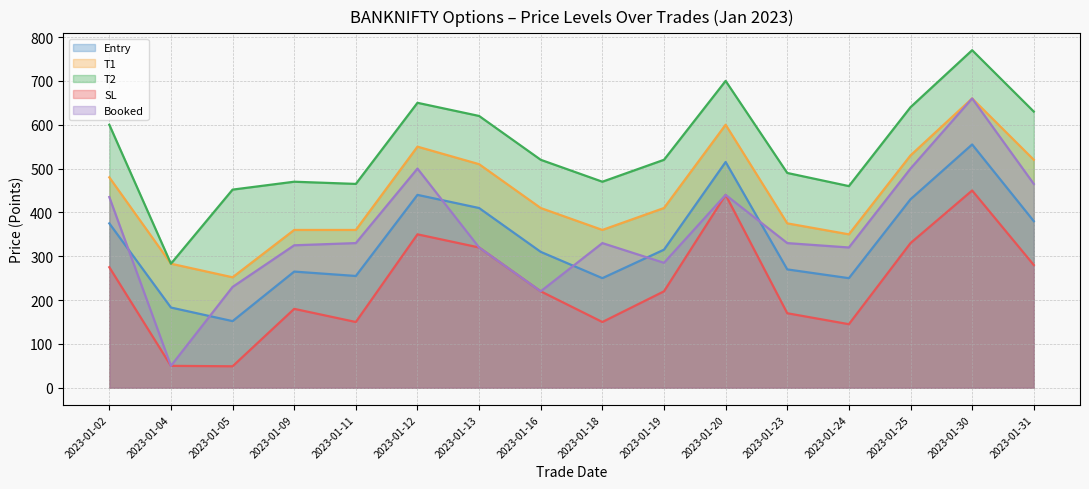

How many lines are shown in the chart?

5